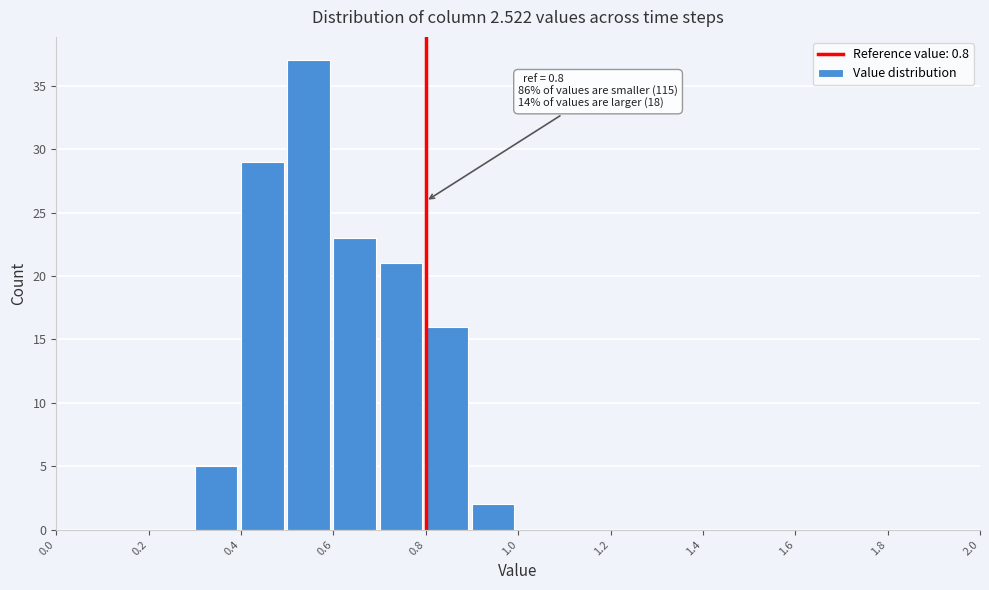

Over which range of the x-axis is the bar tallest?

0.5 to 0.6